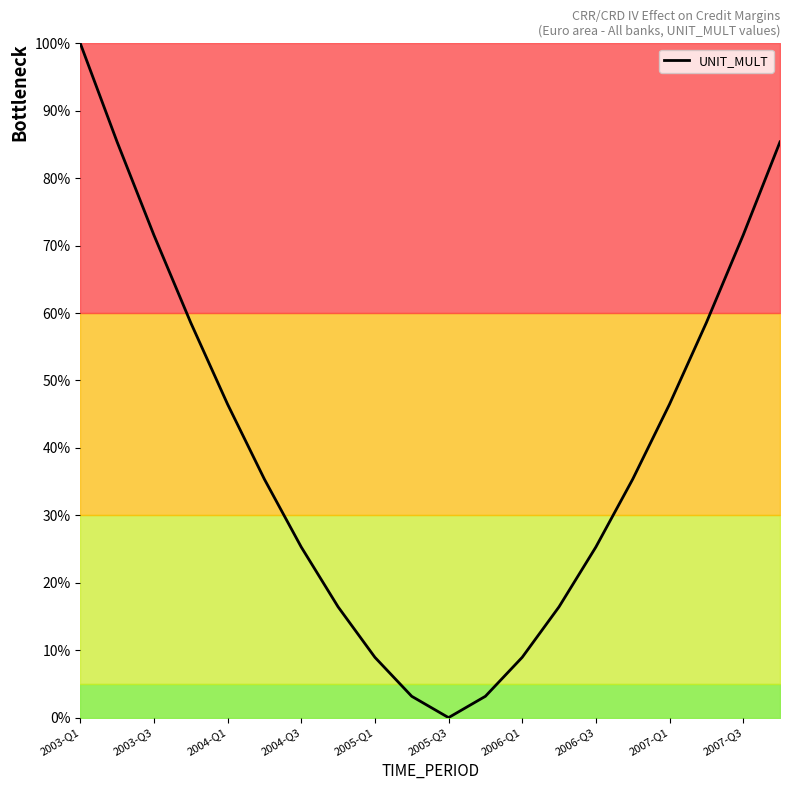

What is the greatest value displayed?

100.0